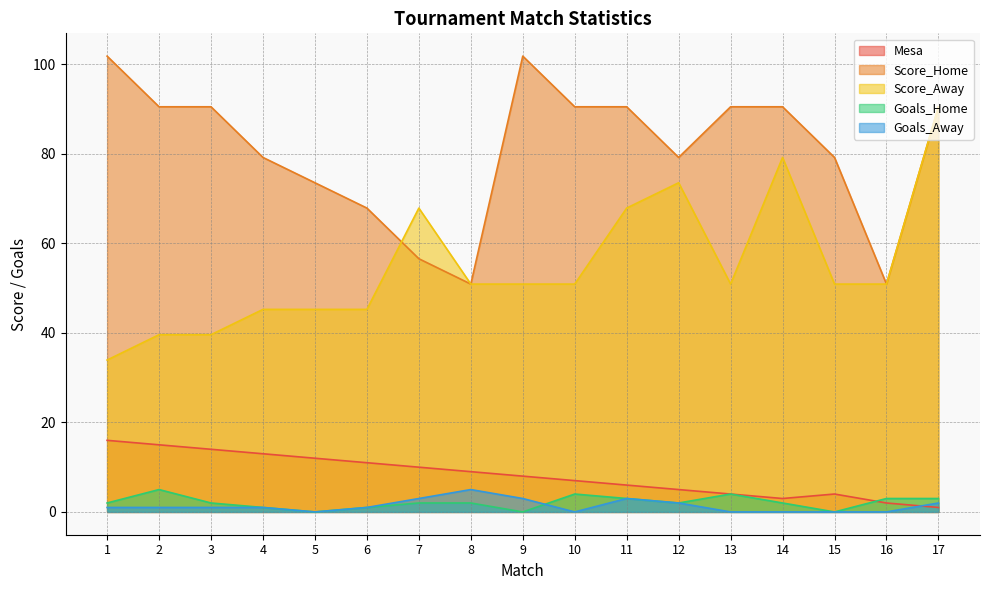

Which series has the widest spread of values?

Score_Away